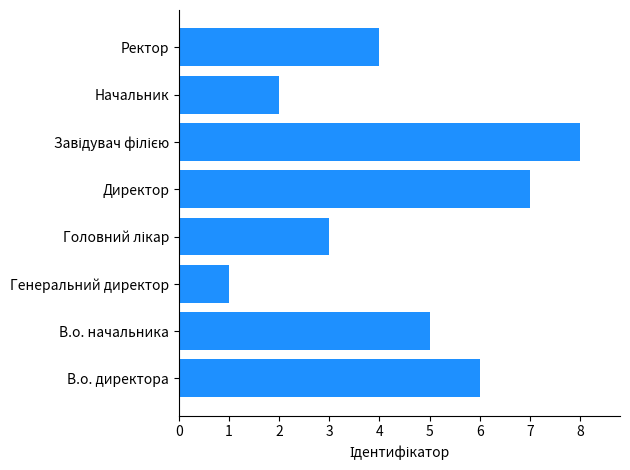

Is it true that the value at В.о. директора is 8?

False